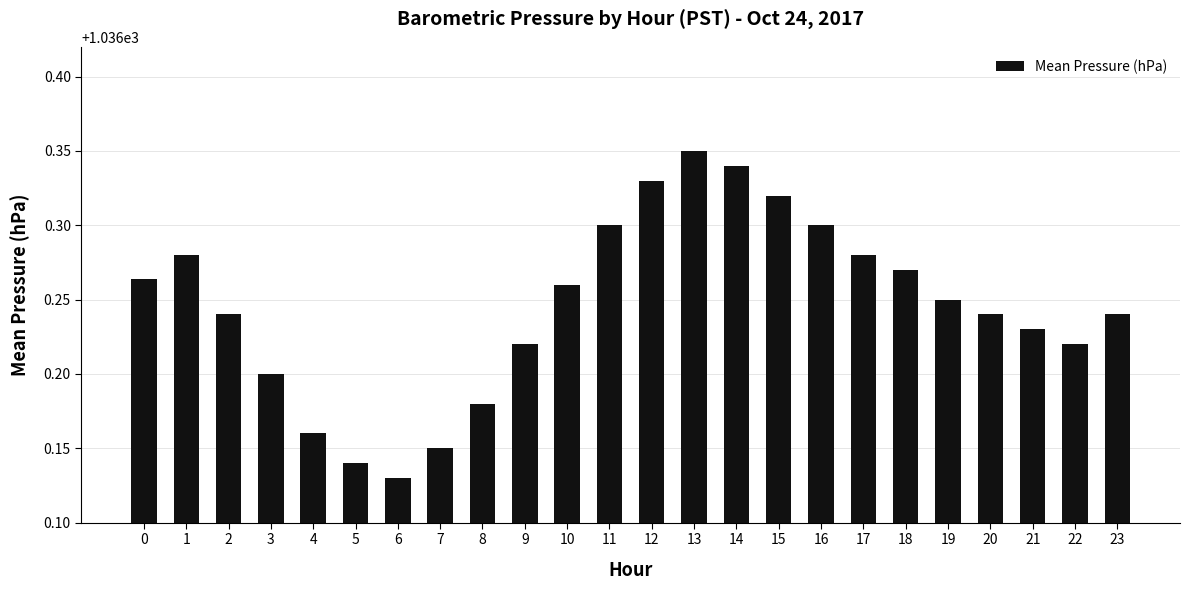

At which category does the chart reach its minimum across all series?

6